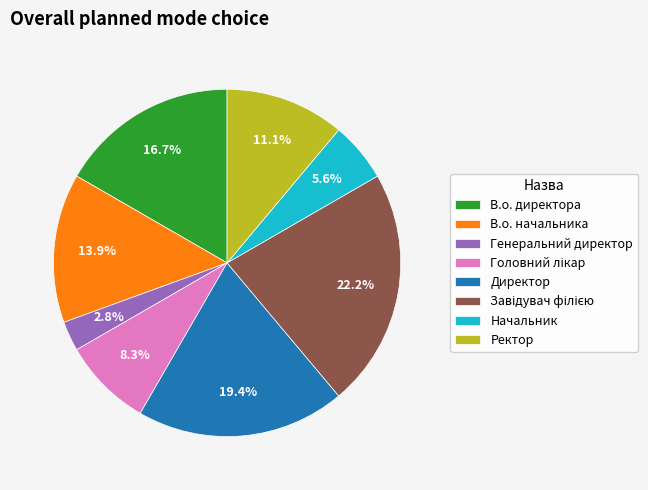

To the nearest percent, what portion does В.о. начальника represent?

14%